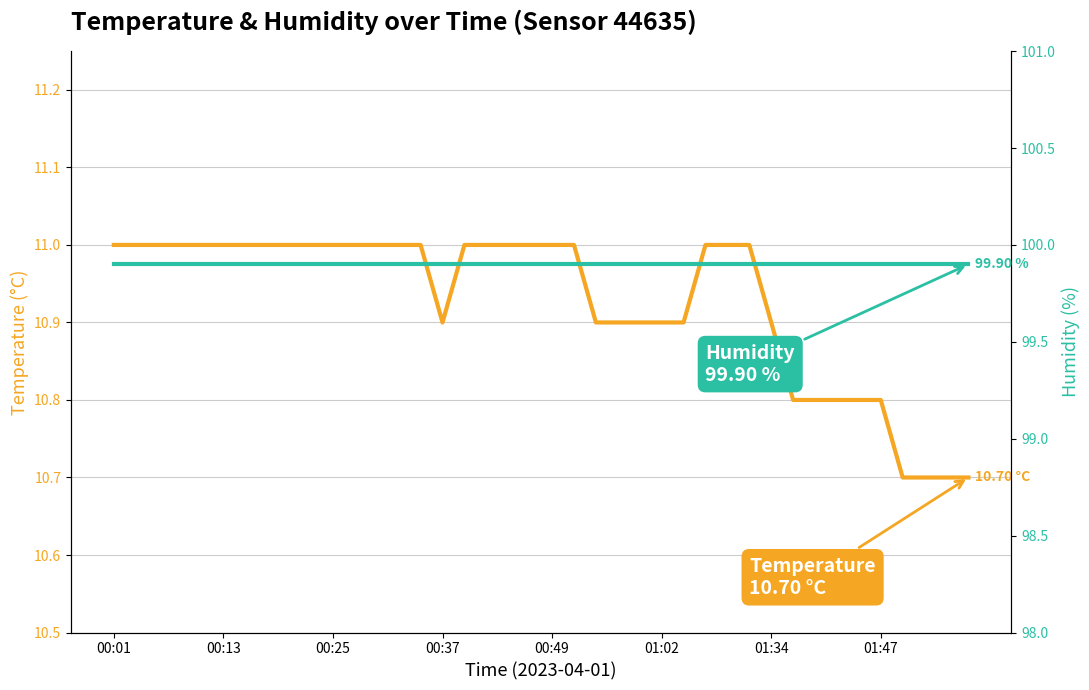

At which category is the sum across all series the highest?

00:01